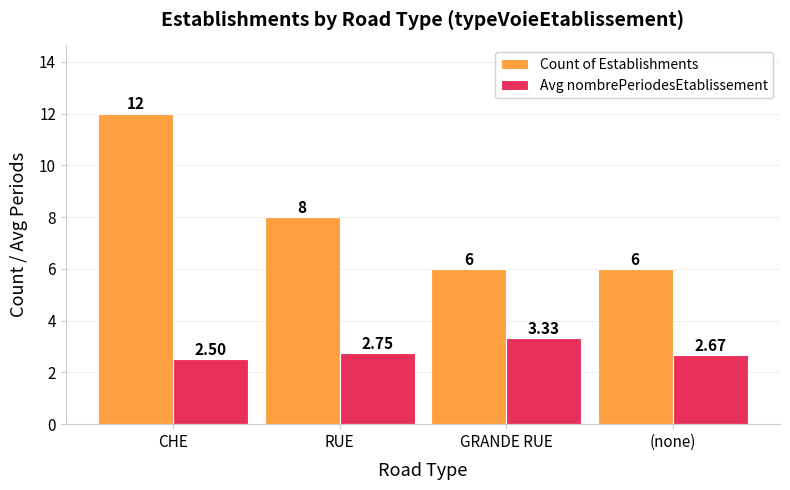

Where is Count of Establishments nearest to the value 9?

RUE